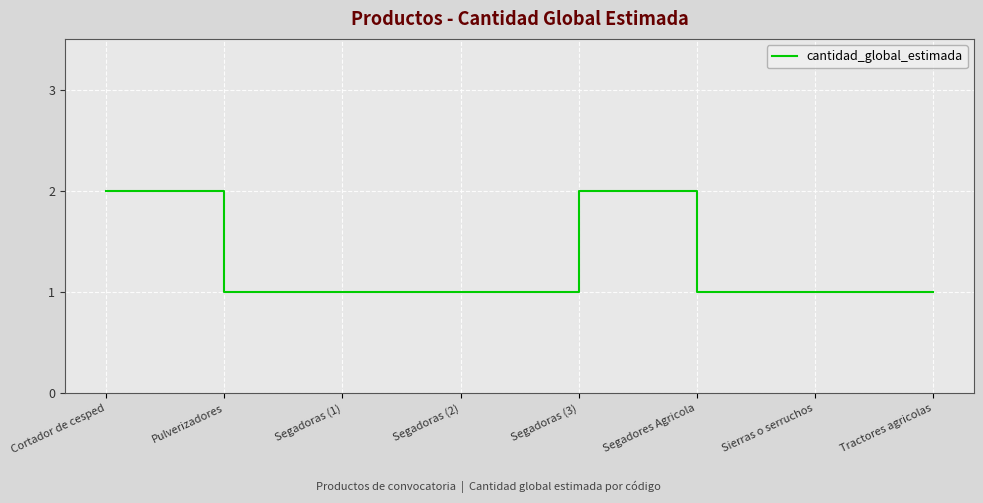

What is the sum of all values?

10